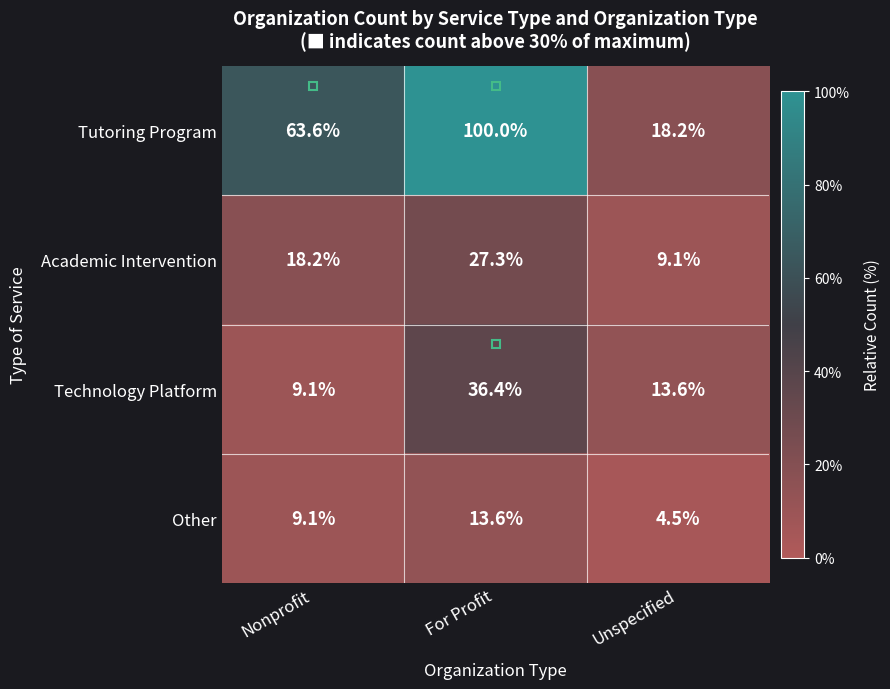

Rank the series by their maximum value, from lowest to highest.

Other, Academic Intervention, Technology Platform, Tutoring Program